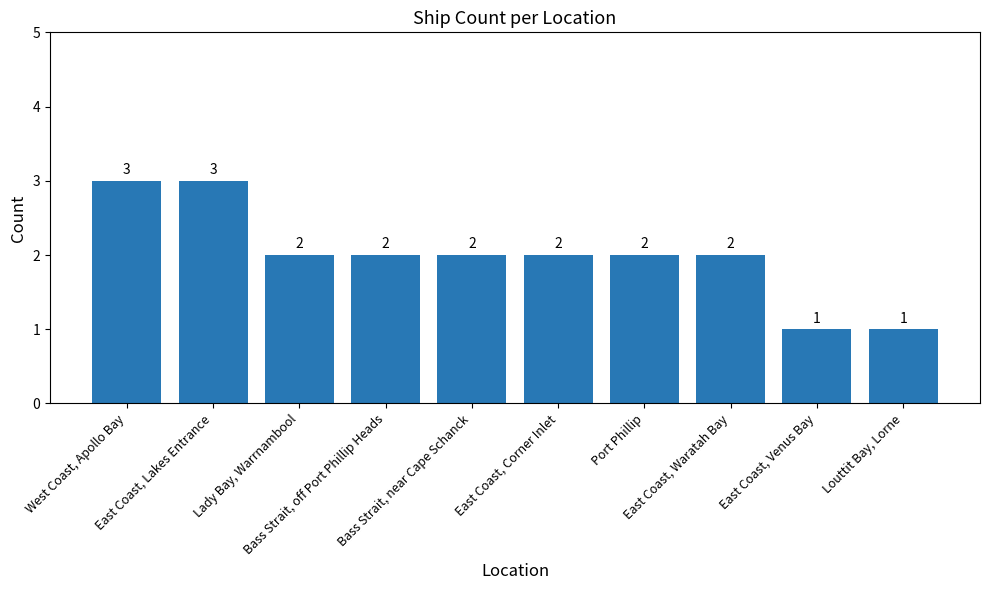

The chart shows a value of 2 at Port Phillip. True or false?

True